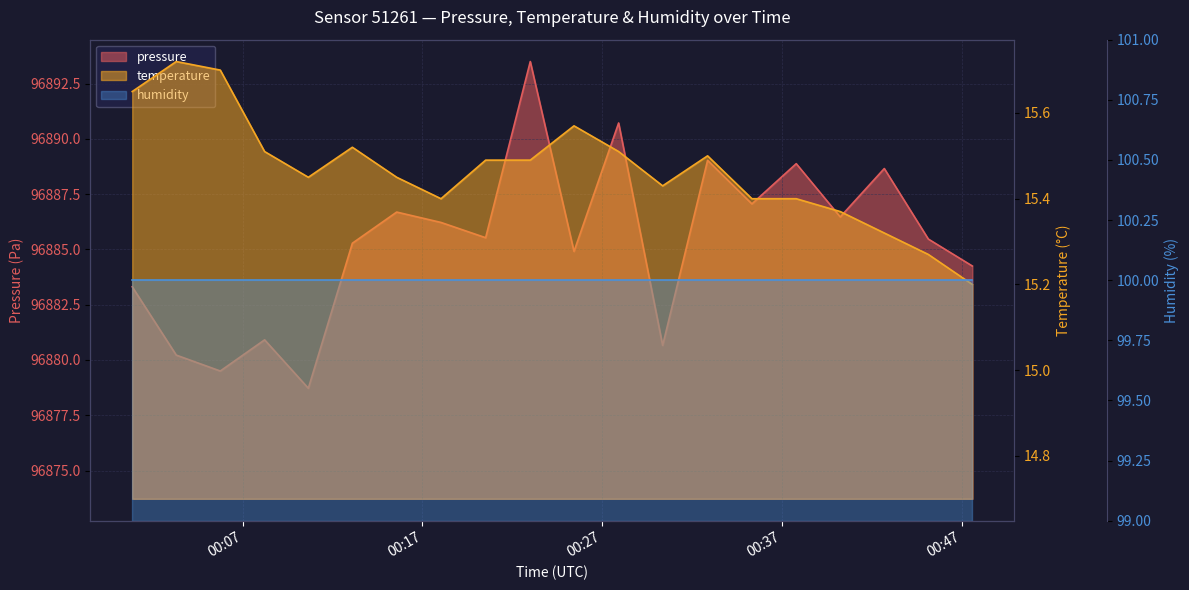

Is it true that pressure equals 96885.5 at 2023-08-31T00:20:31?

True